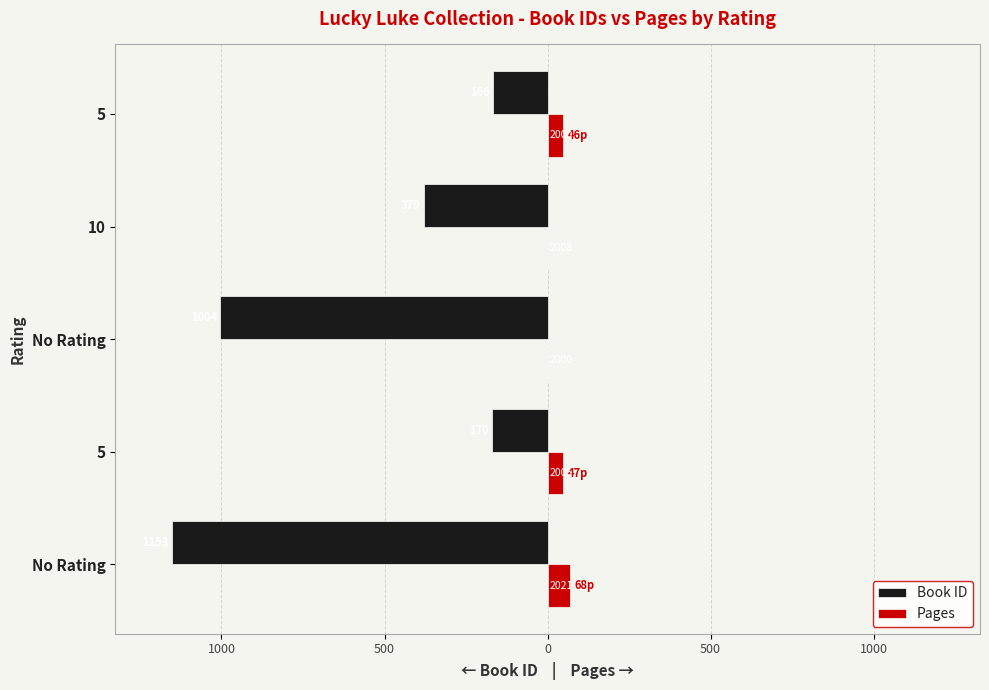

What is the sum of all Book ID values?

-2872